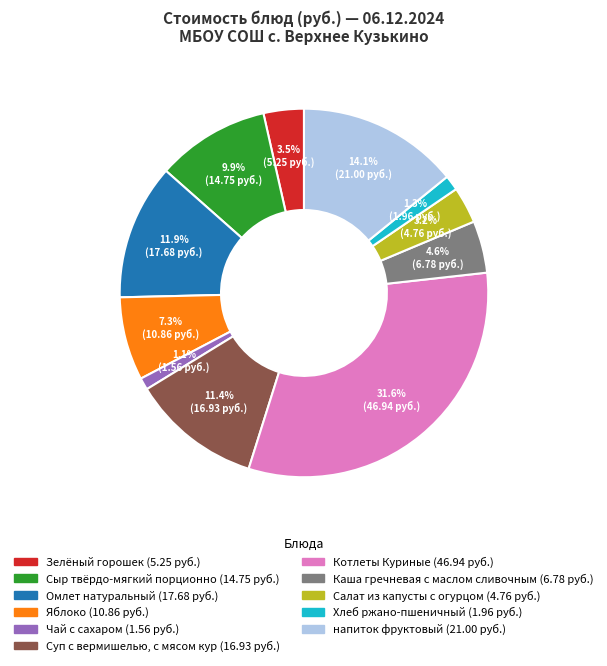

Is there a majority slice in this chart?

No